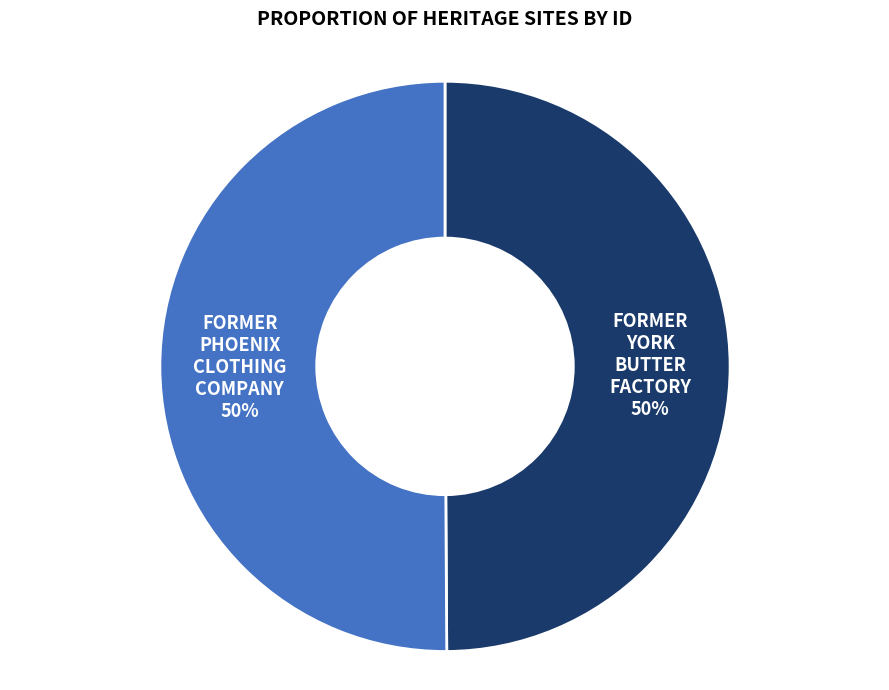

To the nearest percent, what is the average slice percentage?

50%